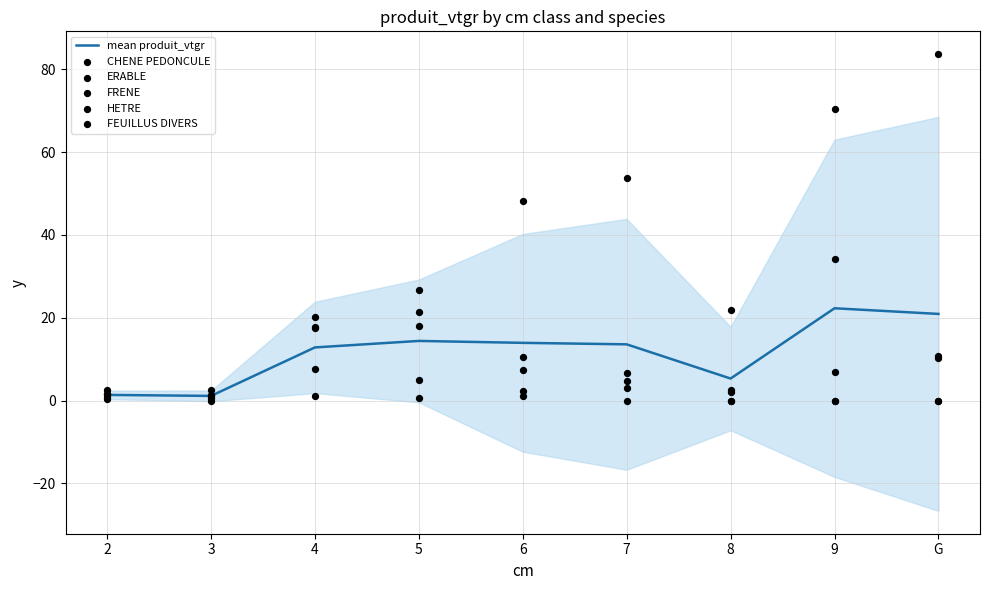

What is the total value across all series at 3?

6.7